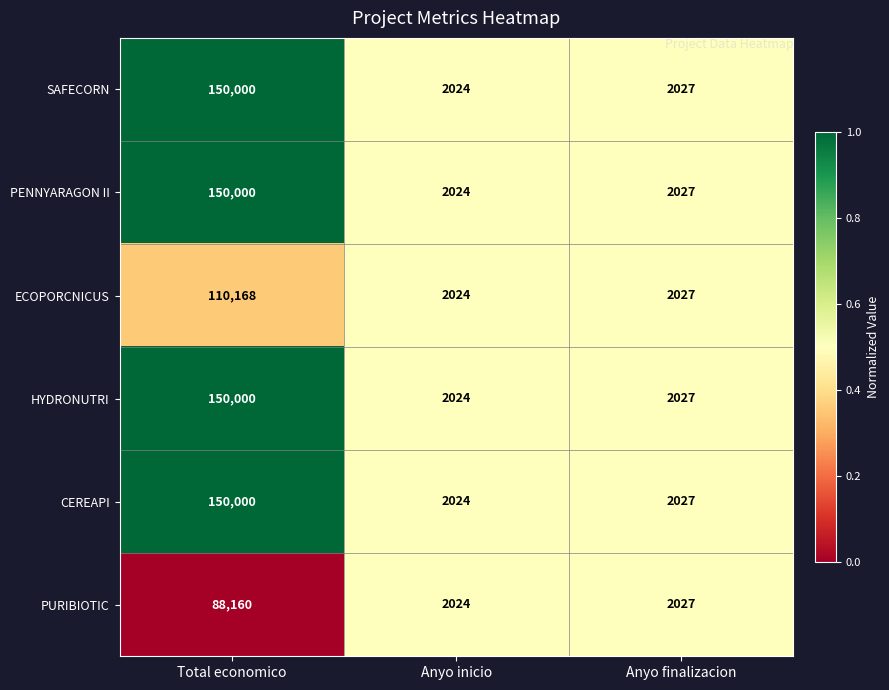

At which category is the sum across all series the highest?

Total economico